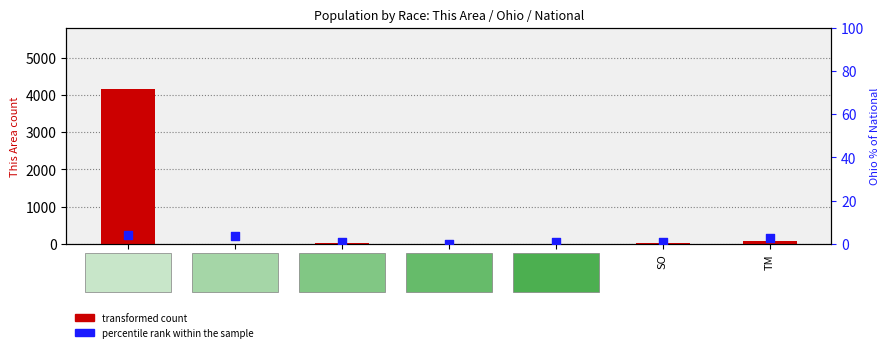

Which series contains the lowest Y value?

transformed count